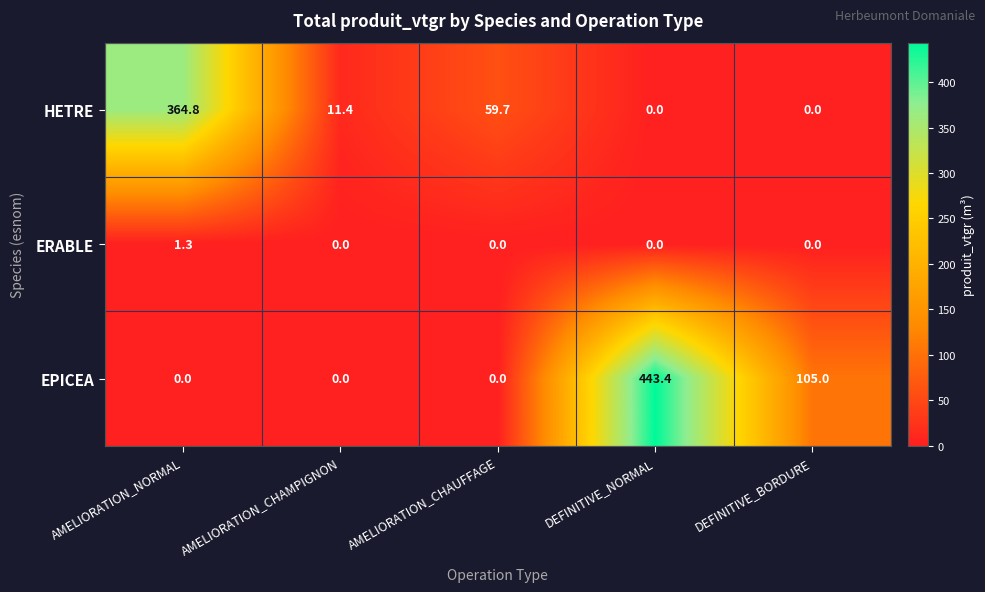

Is it true that HETRE equals 0.0 at DEFINITIVE_BORDURE?

True